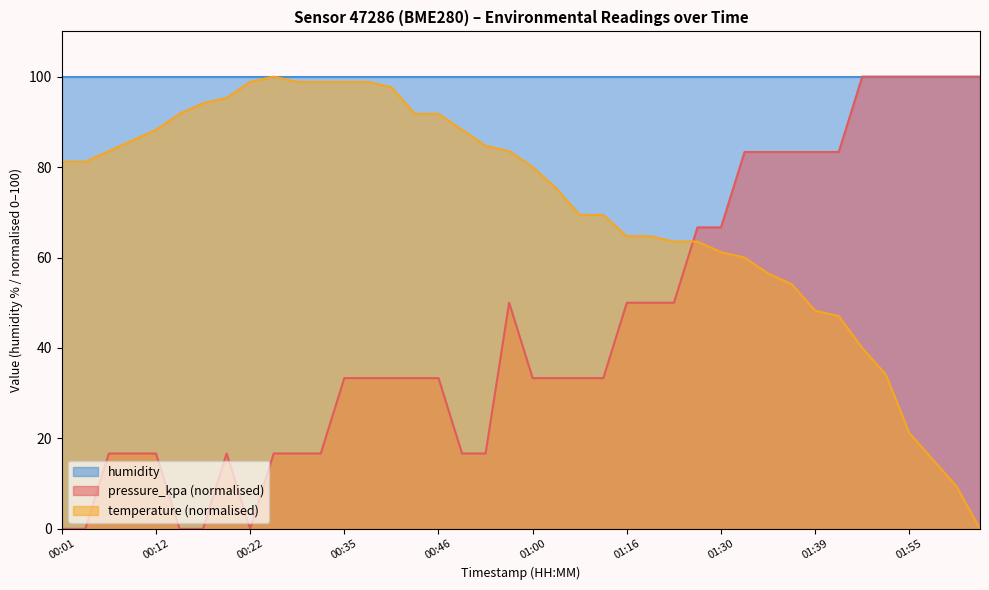

Is it true that pressure_kpa (normalised) equals 23.6 at 00:12?

False